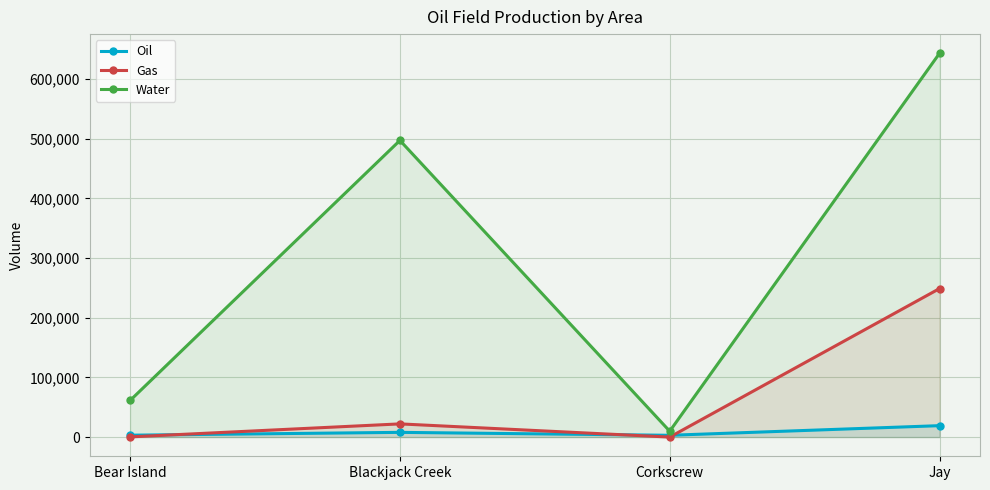

How many interior local peaks does the Gas series have?

1